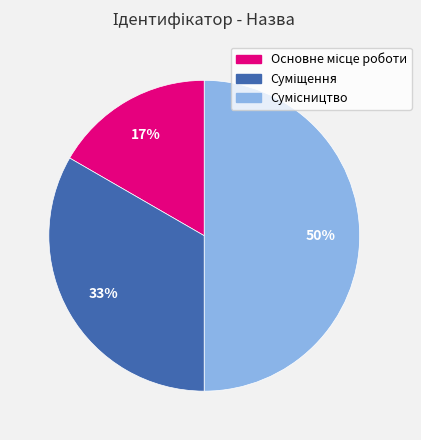

To the nearest percent, what is the difference between the largest and smallest slice percentages?

33%